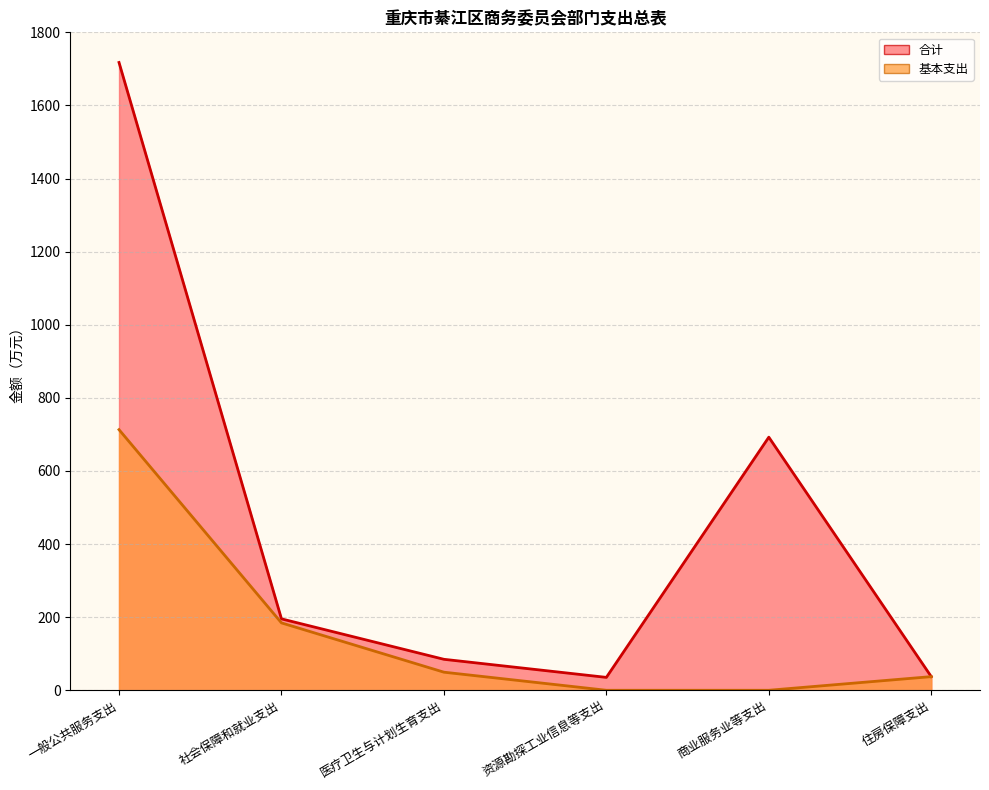

What position from the right is 商业服务业等支出?

2